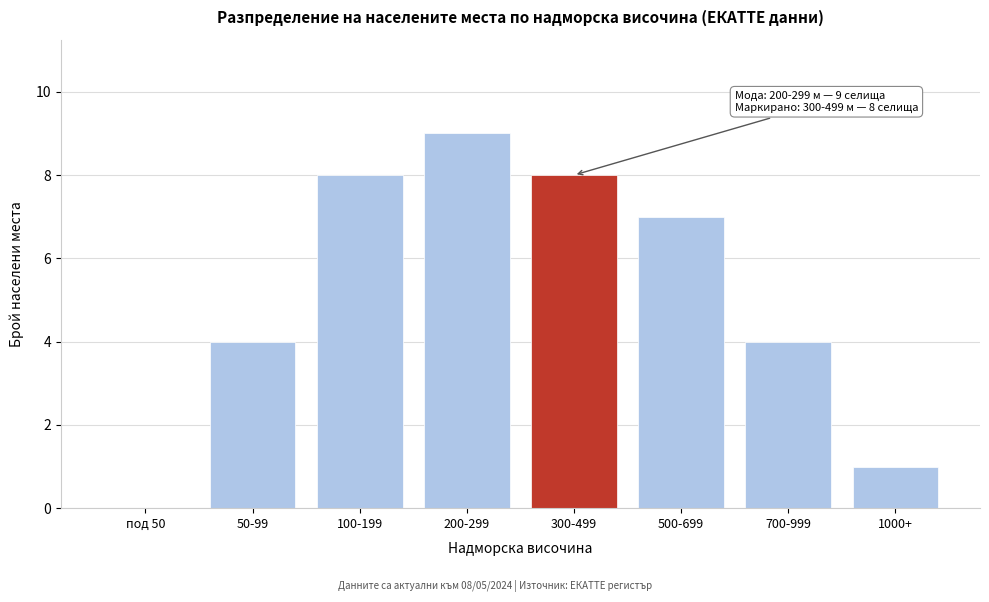

Reading left to right, extract all data points from this chart.

под 50=0	50-99=4	100-199=8	200-299=9	300-499=8	500-699=7	700-999=4	1000+=1